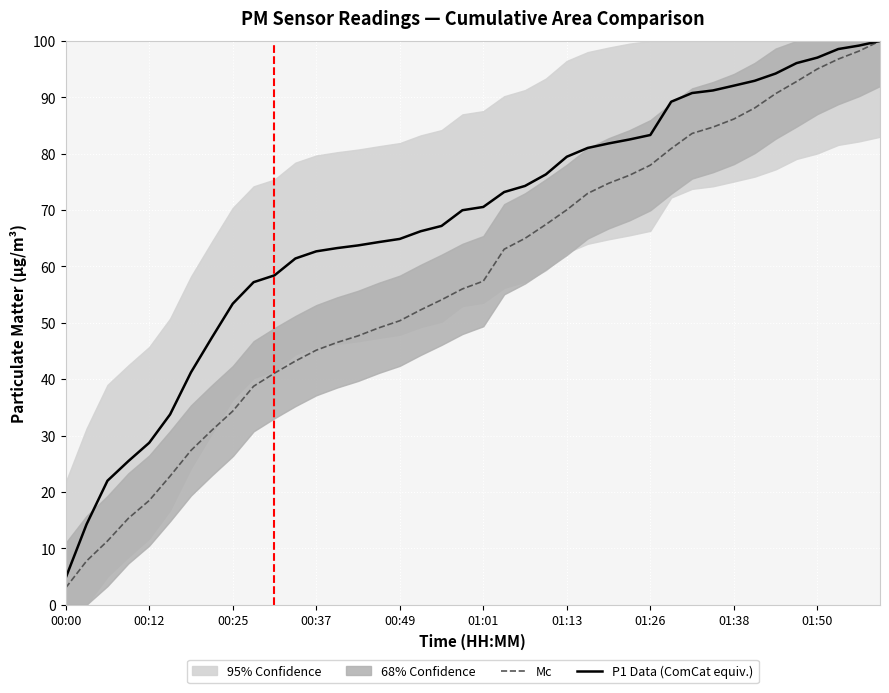

What is the minimum value for Mc?

3.0